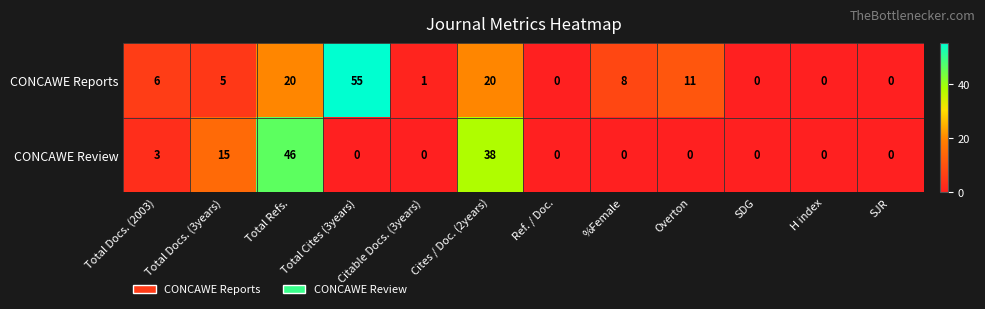

Is it true that CONCAWE Reports equals 1 at Total Docs. (3years)?

False